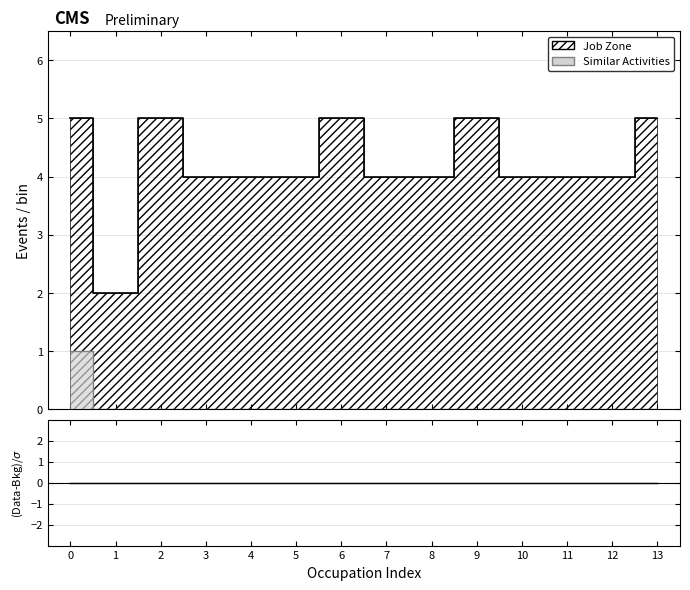

Which category has the lowest value across all series?

1